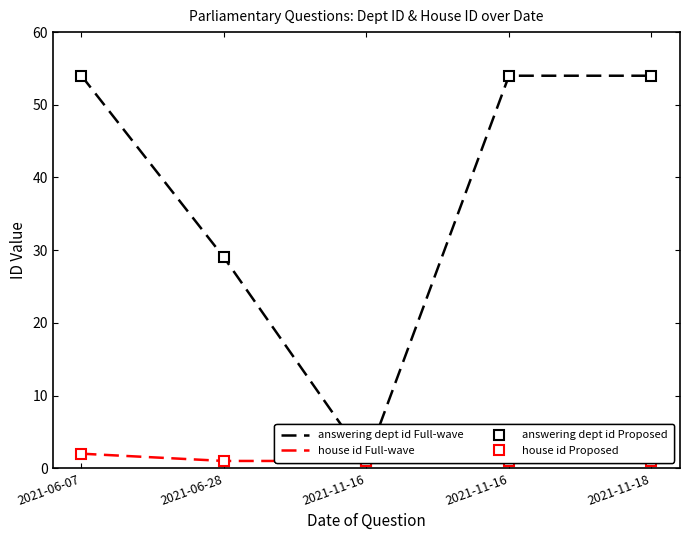

What is the average value of the answering dept id (Proposed) series?

38